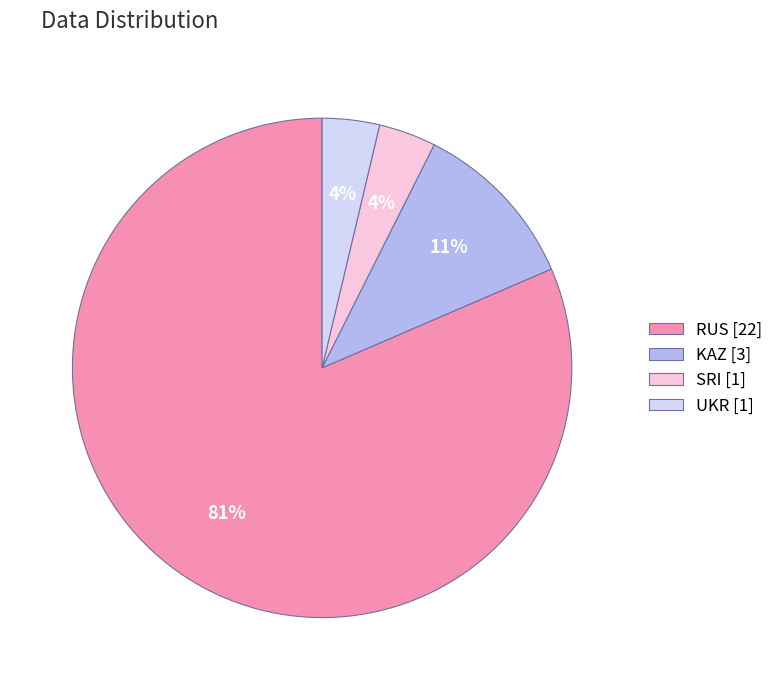

To the nearest percent, what is the combined percentage of KAZ [3] and SRI [1]?

15%